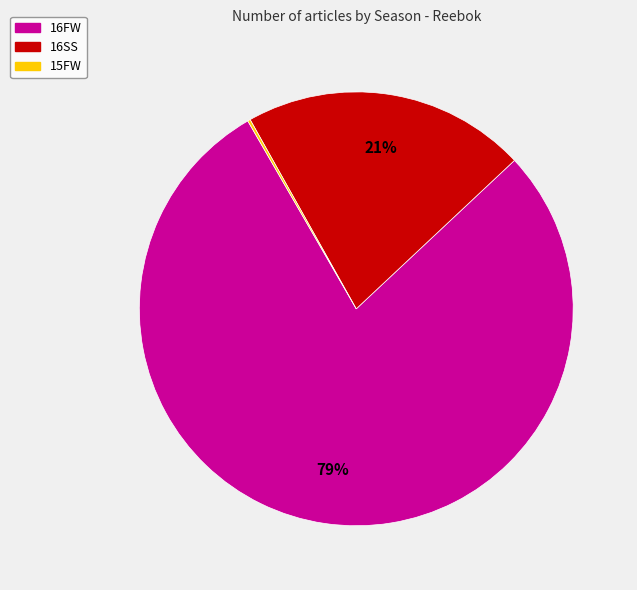

Is there any slice that represents more than half of the pie?

Yes